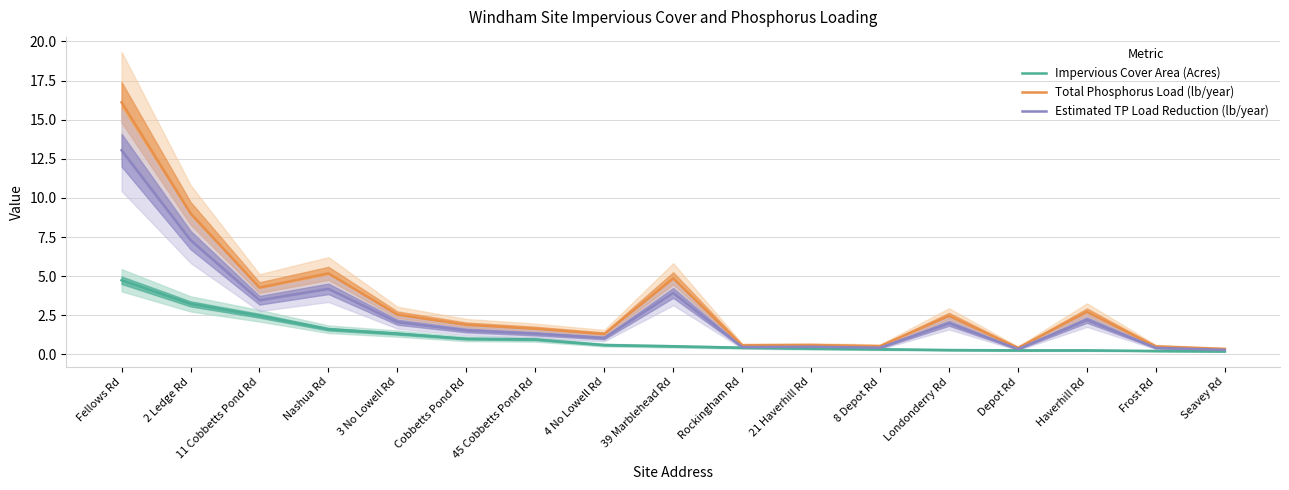

The Estimated TP Load Reduction (lb/year) series shows 1.4 at 4 No Lowell Rd. True or false?

False